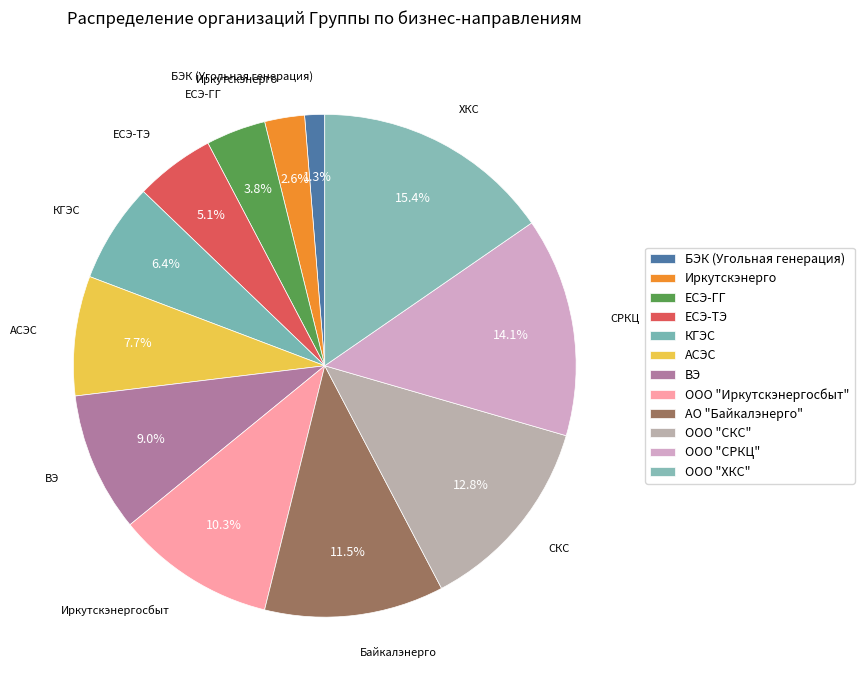

How much of the chart is everything except КГЭС?

93.6%